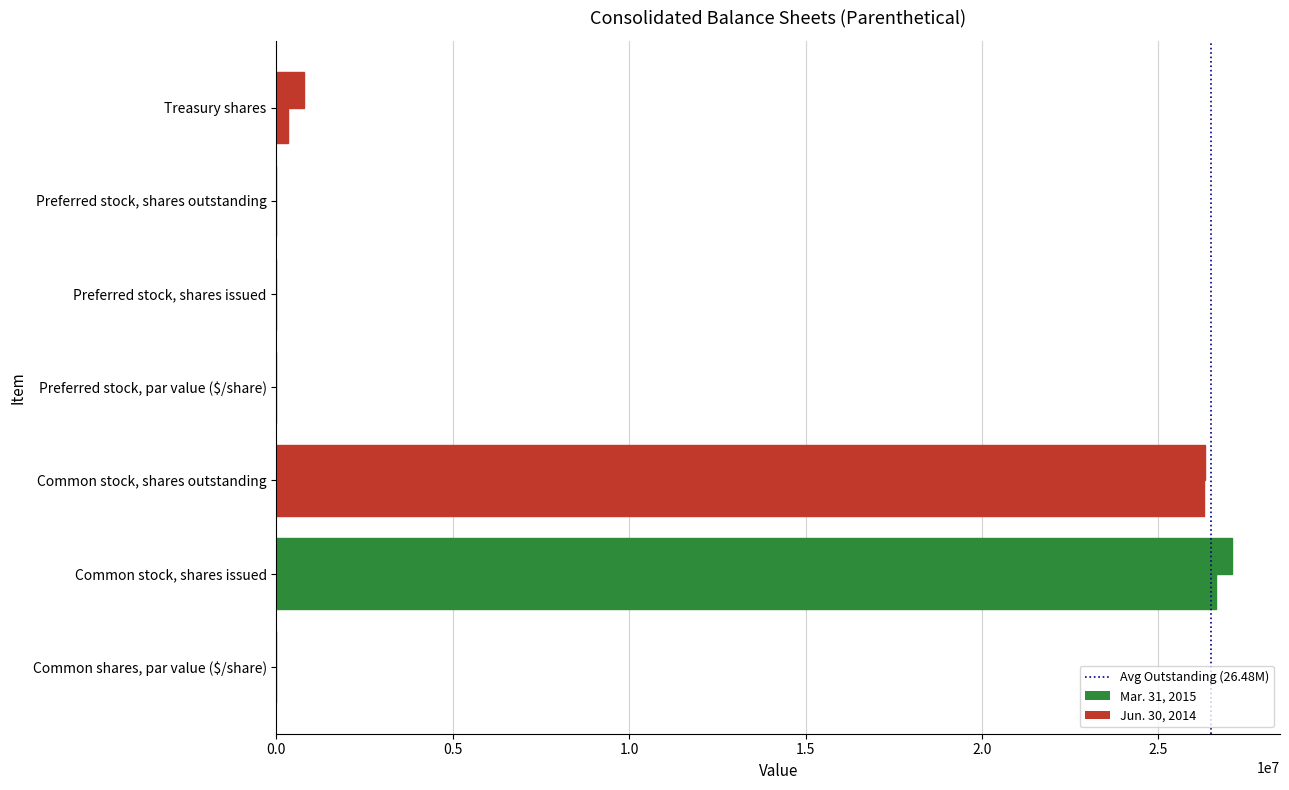

At how many categories does at least one series exceed 11125330?

2